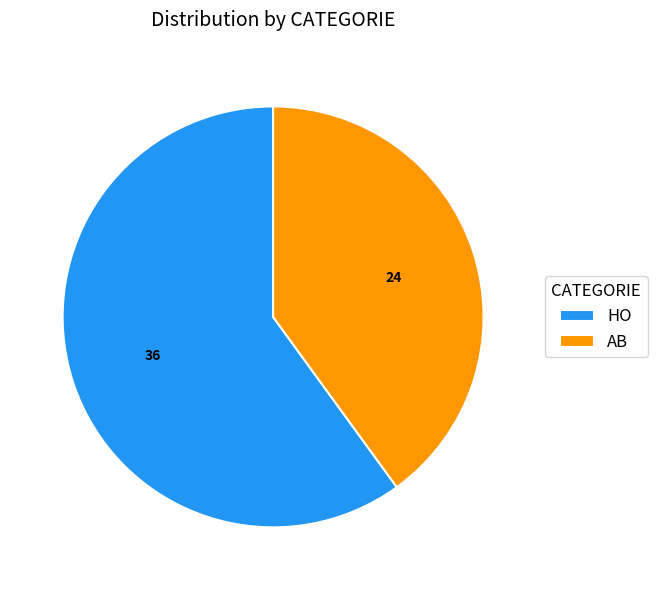

What is the ratio of the value at HO to the value at AB?

1.5